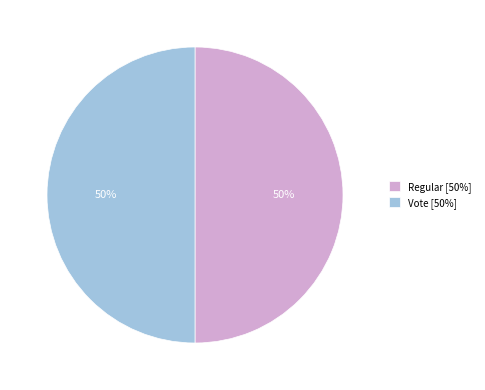

Approximately how many times larger is the value at Regular compared to Vote?

1.0